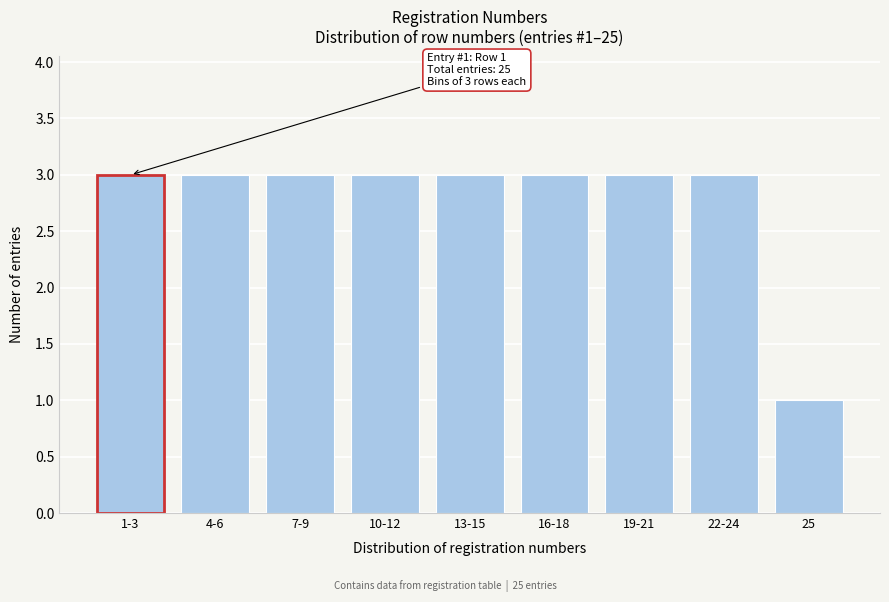

Reading left to right, transcribe all the data shown in this chart.

3	3	3	3	3	3	3	3	1